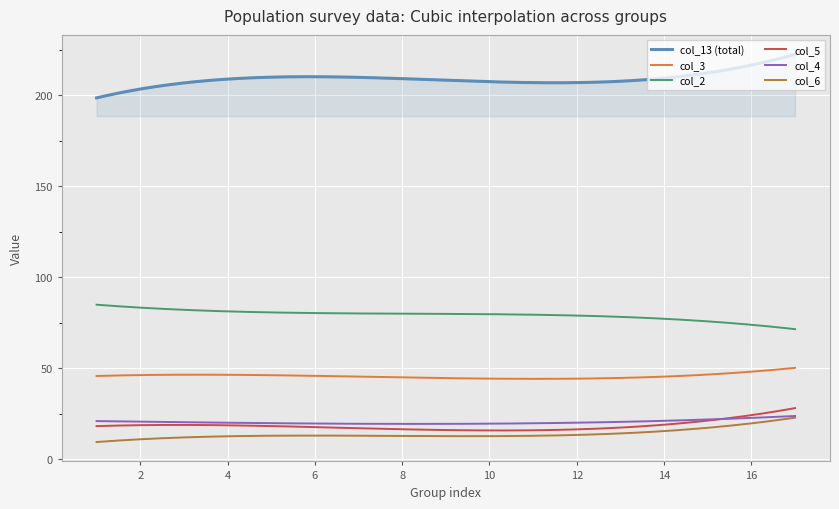

True or false: col_13 (total) and col_4 intersect in this chart.

False